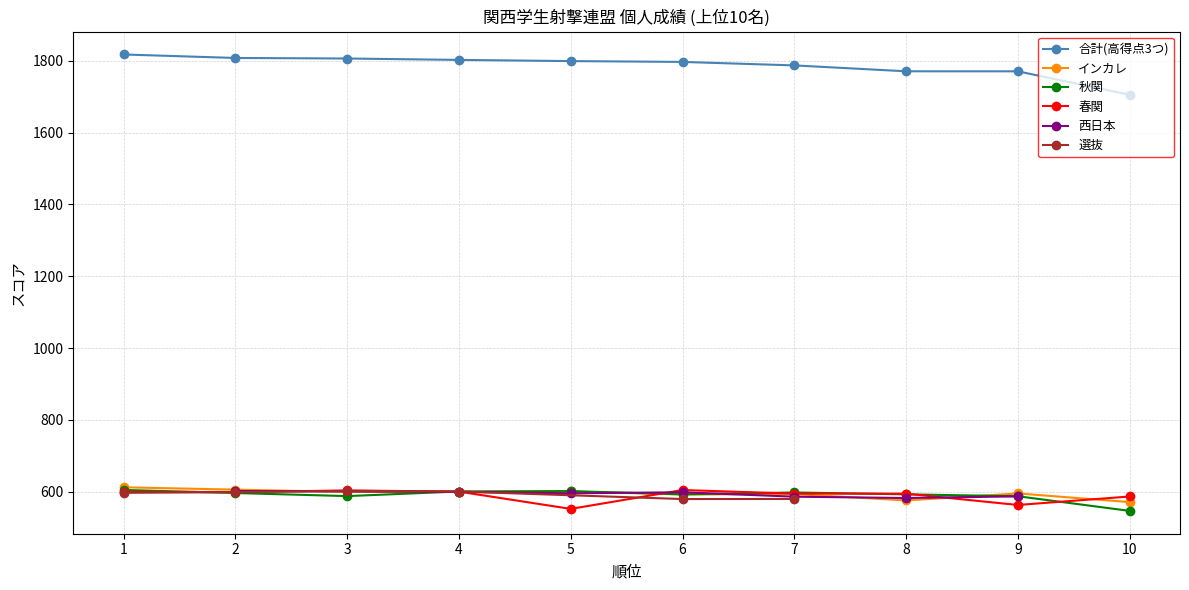

True or false: 秋関 has a value of 596.7 at 2.

True